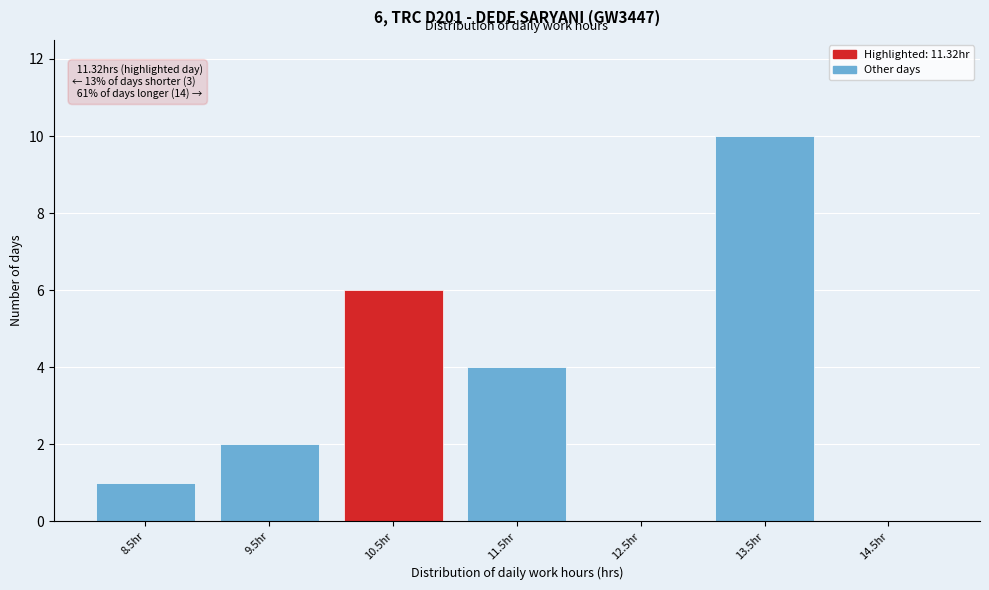

Reading left to right, extract all data points from this chart.

8.5hr=1	9.5hr=2	10.5hr=6	11.5hr=4	12.5hr=0	13.5hr=10	14.5hr=0